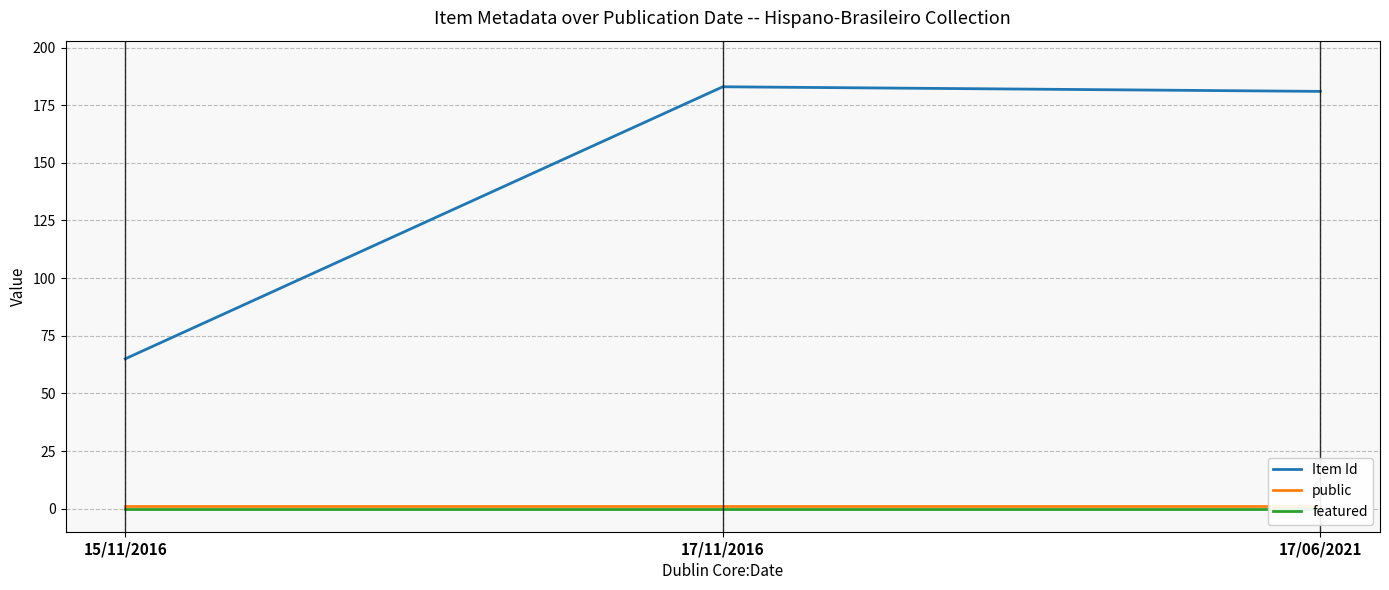

What is the difference between the Item Id values at 17/11/2016 and 17/06/2021?

2